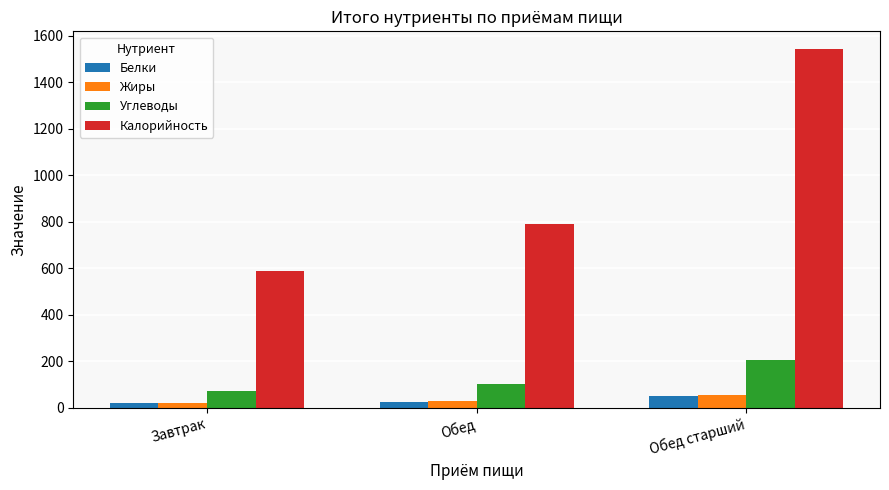

What are all the series names shown in the legend?

Белки, Жиры, Углеводы, Калорийность